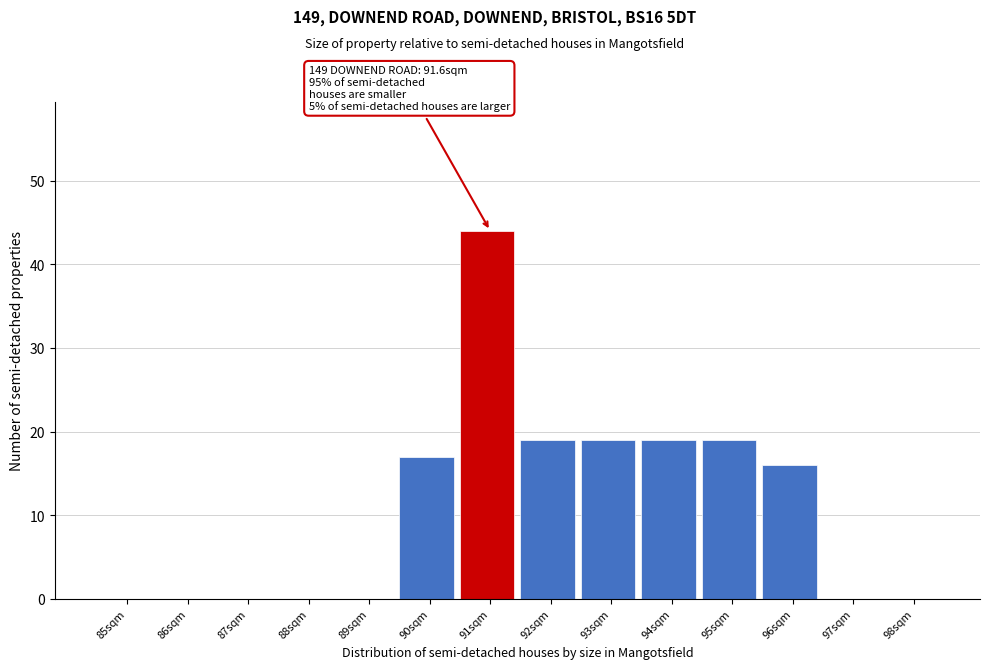

Reading left to right, extract all data points from this chart.

85sqm=0	86sqm=0	87sqm=0	88sqm=0	89sqm=0	90sqm=17	91sqm=44	92sqm=19	93sqm=19	94sqm=19	95sqm=19	96sqm=16	97sqm=0	98sqm=0